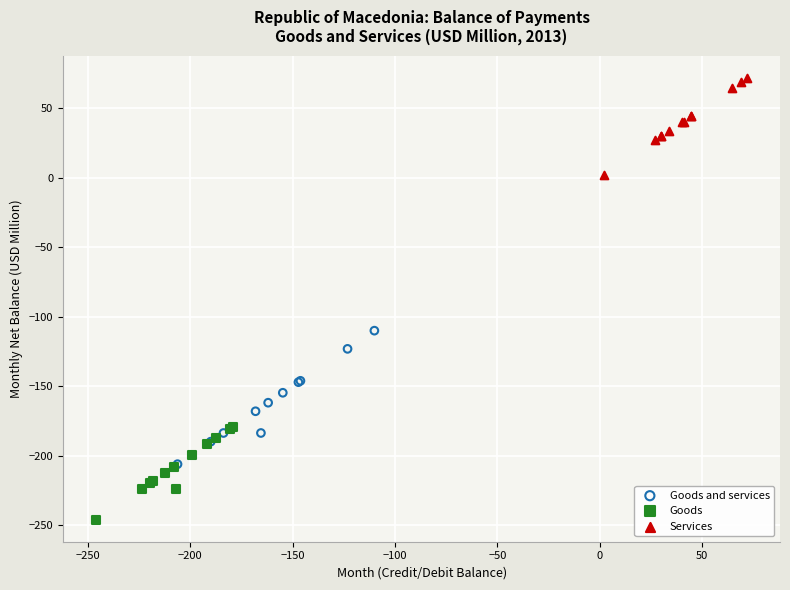

Which series reaches the maximum Y coordinate?

Services